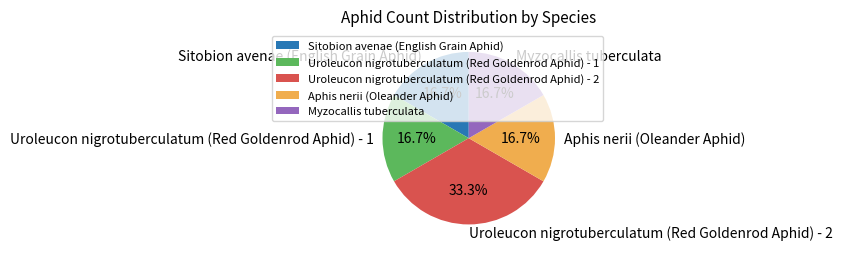

To the nearest percent, what is the difference between the largest and smallest slice percentages?

17%